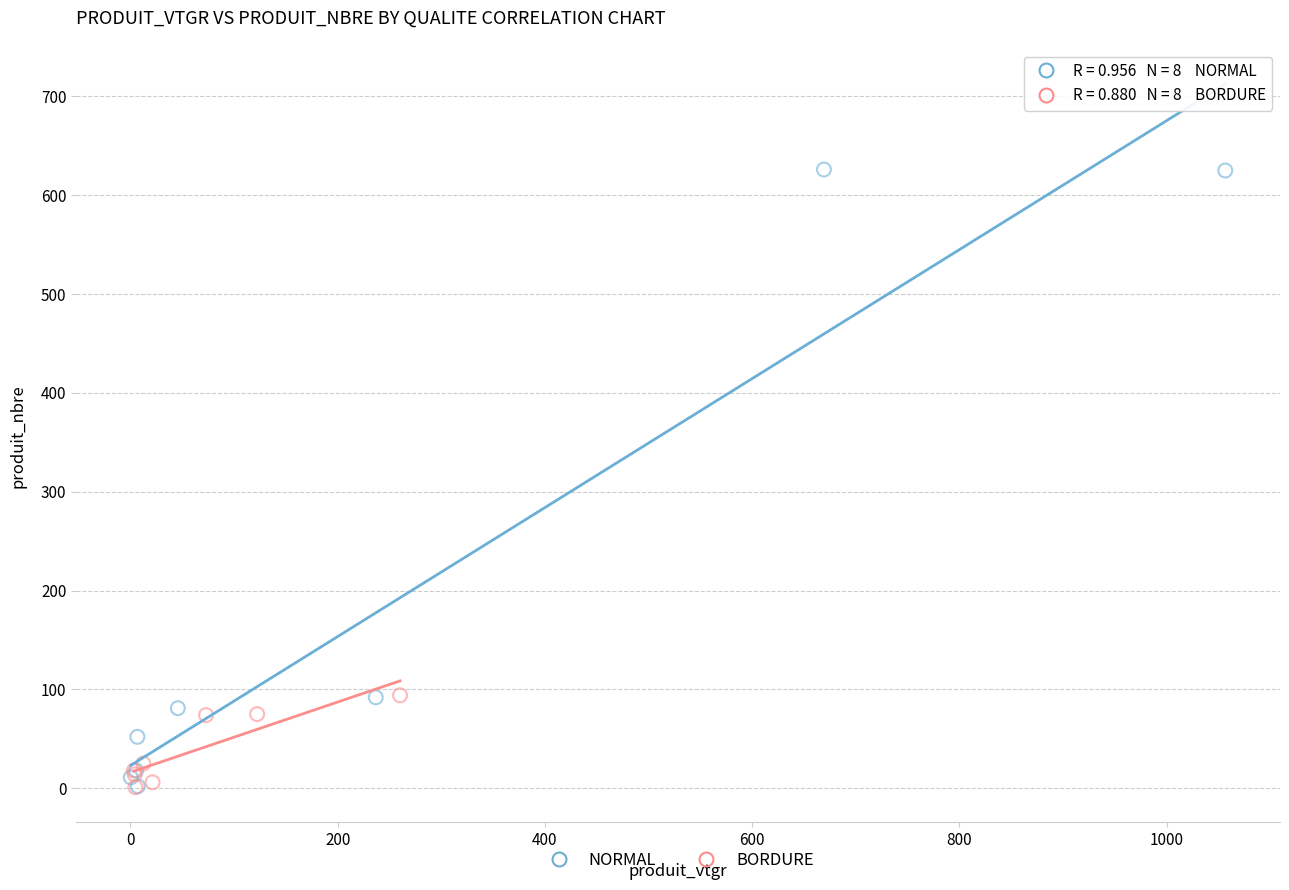

Which series has the largest Y range (max minus min)?

NORMAL